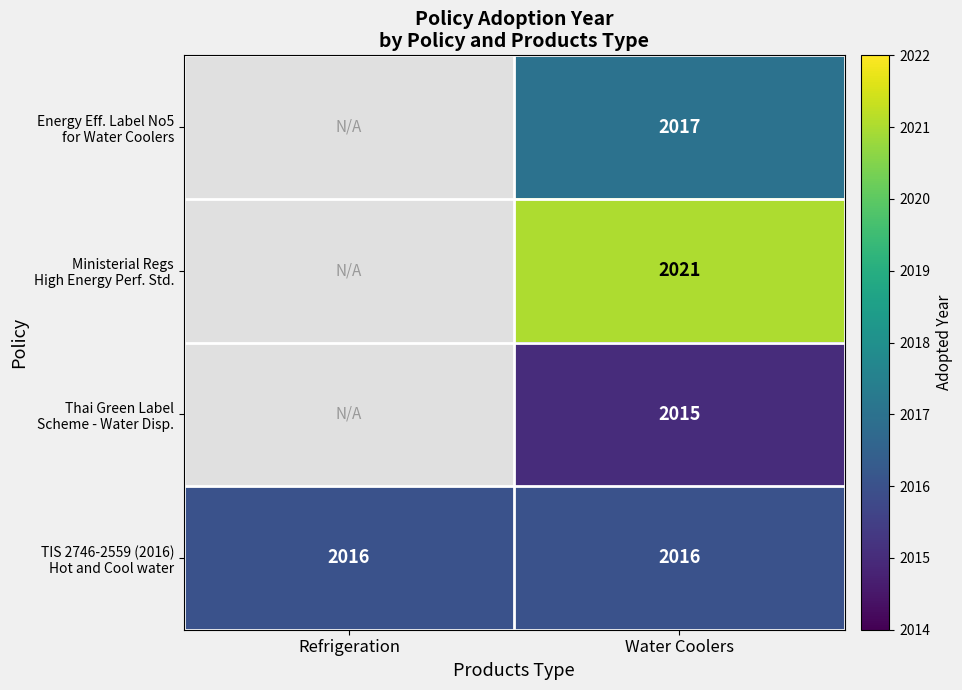

At which category does the chart reach its minimum across all series?

Water Coolers